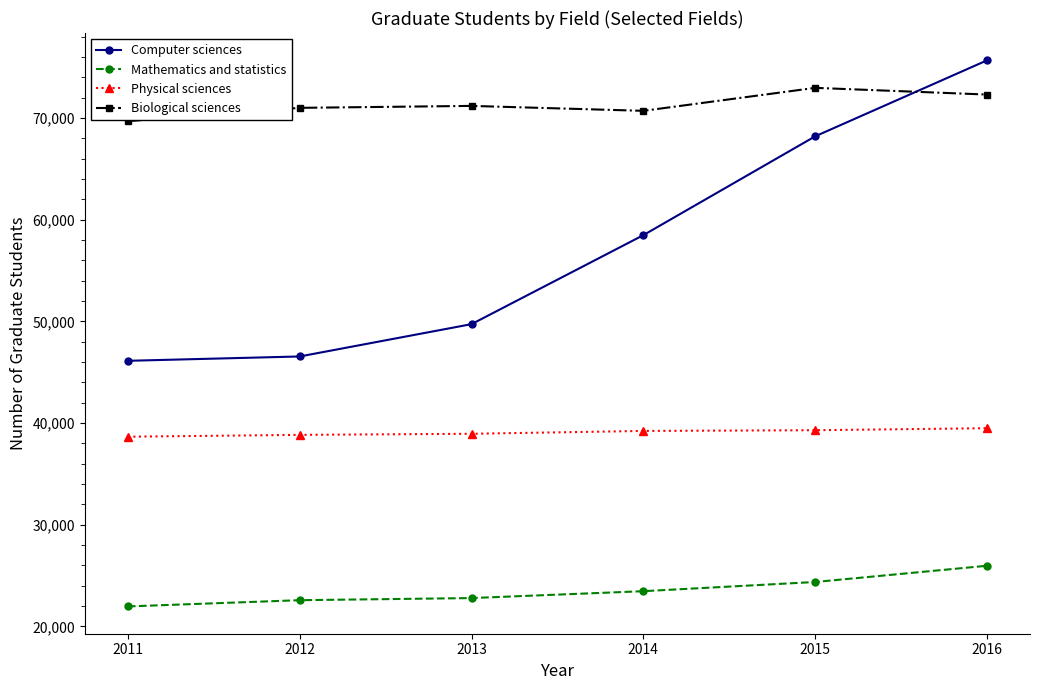

What is the spread (max minus min) of values at 2014?

47237